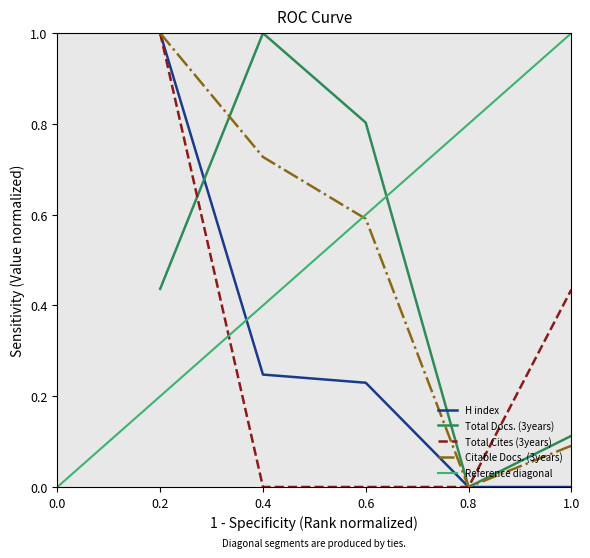

How many lines are shown in the chart?

4